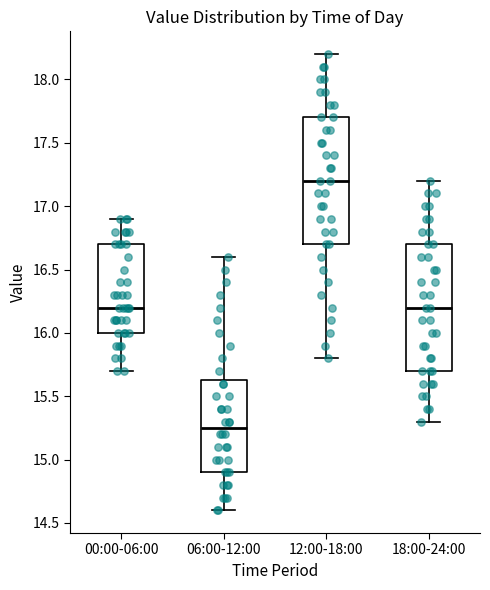

Which box has the lowest median line?

06:00-12:00